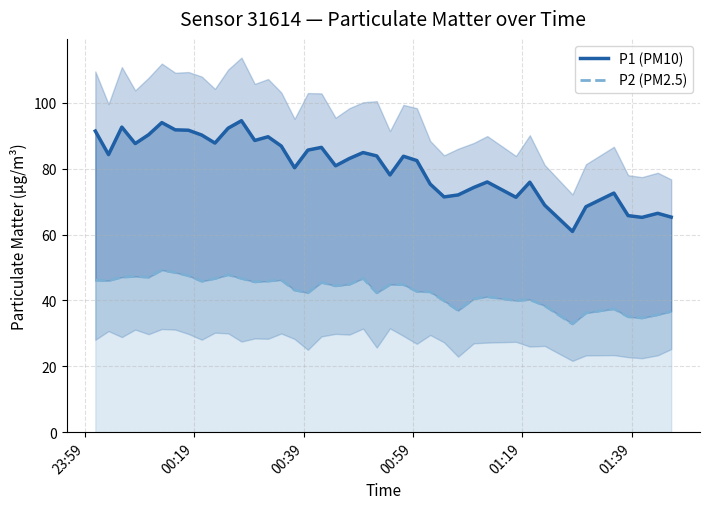

In P2 (PM2.5), how many points are higher than both neighbors (excluding endpoints)?

10